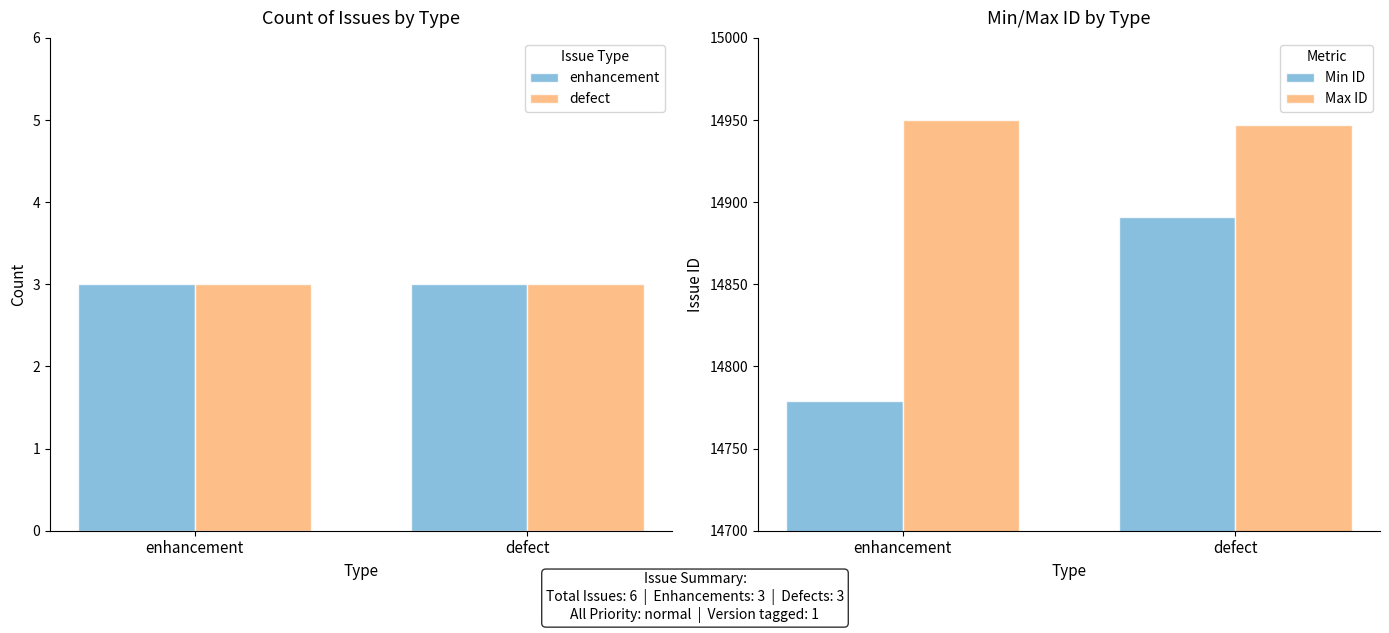

What is the label of the 1st bar from the right?

defect